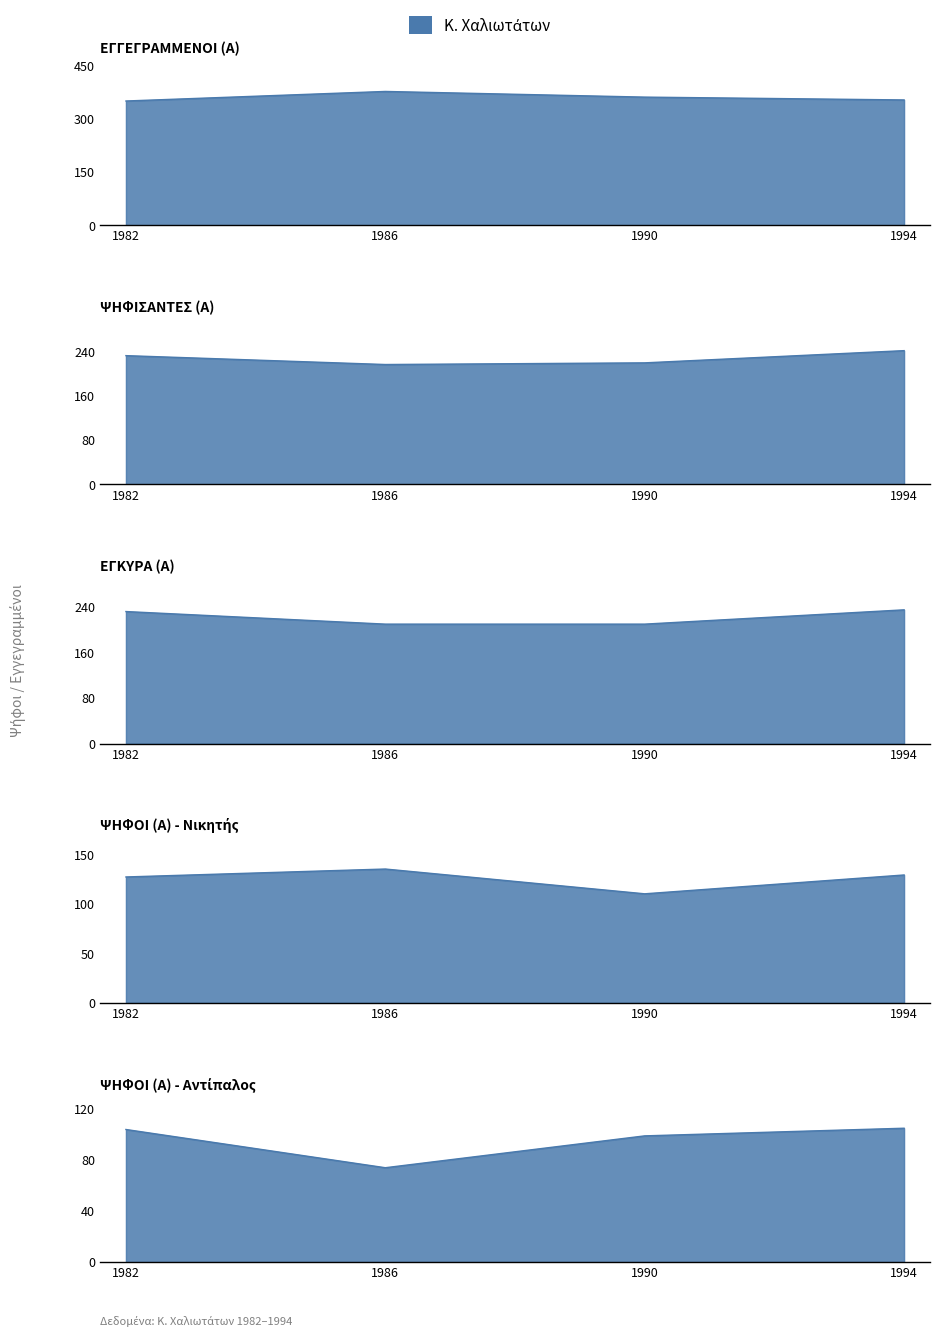

Which series has the widest spread of values?

ΨΗΦΟΙ (Α) - Αντίπαλος